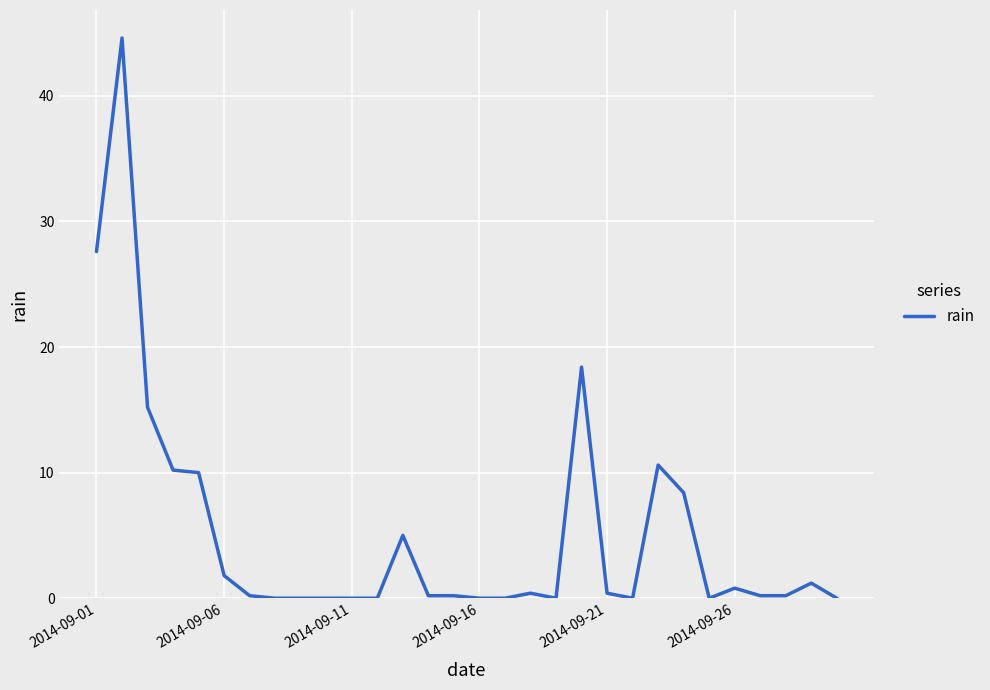

What is the difference between the maximum and minimum values?

44.6